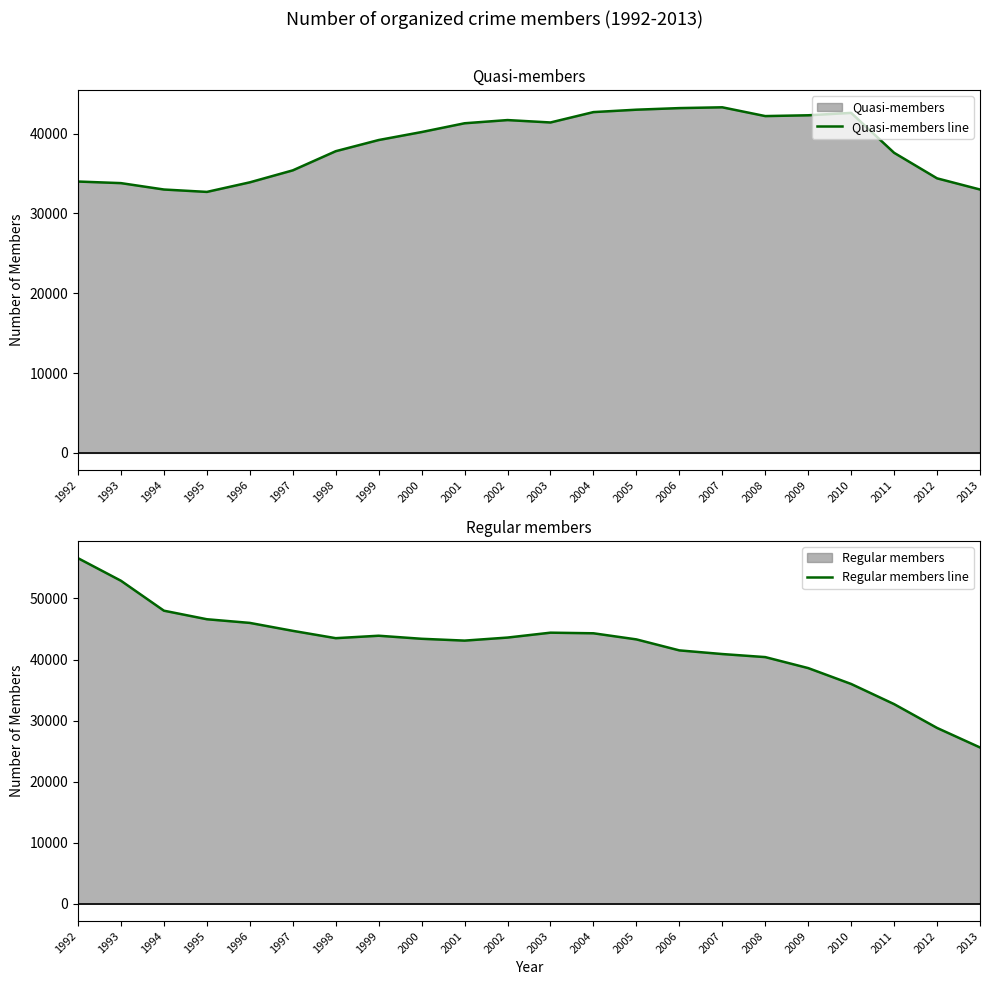

After their last crossing, which series has the higher values: Regular members line or Quasi-members line?

Quasi-members line